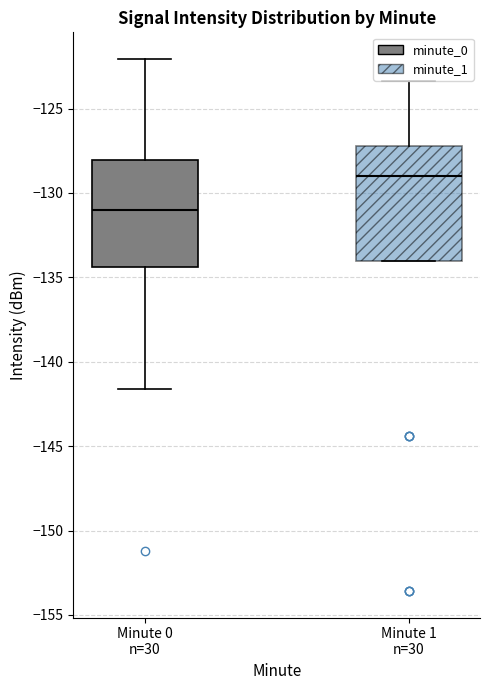

Where does the upper whisker of the box for Minute 0 n=30 end on the y-axis? The values are not printed on the chart, so give them approximately, as read against the axis.

-122.0